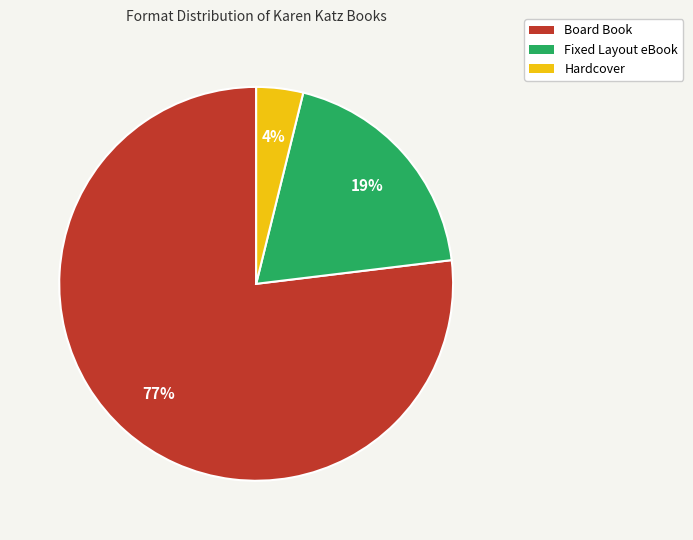

Between Board Book and Hardcover, which is larger?

Board Book